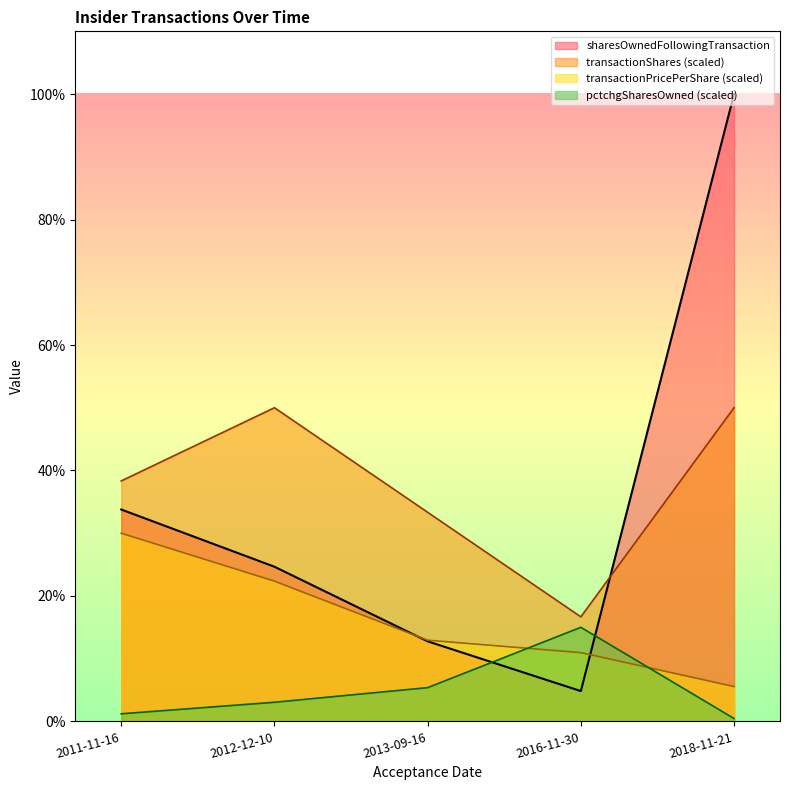

What are all the series names shown in the legend?

sharesOwnedFollowingTransaction, transactionShares (scaled), transactionPricePerShare (scaled), pctchgSharesOwned (scaled)